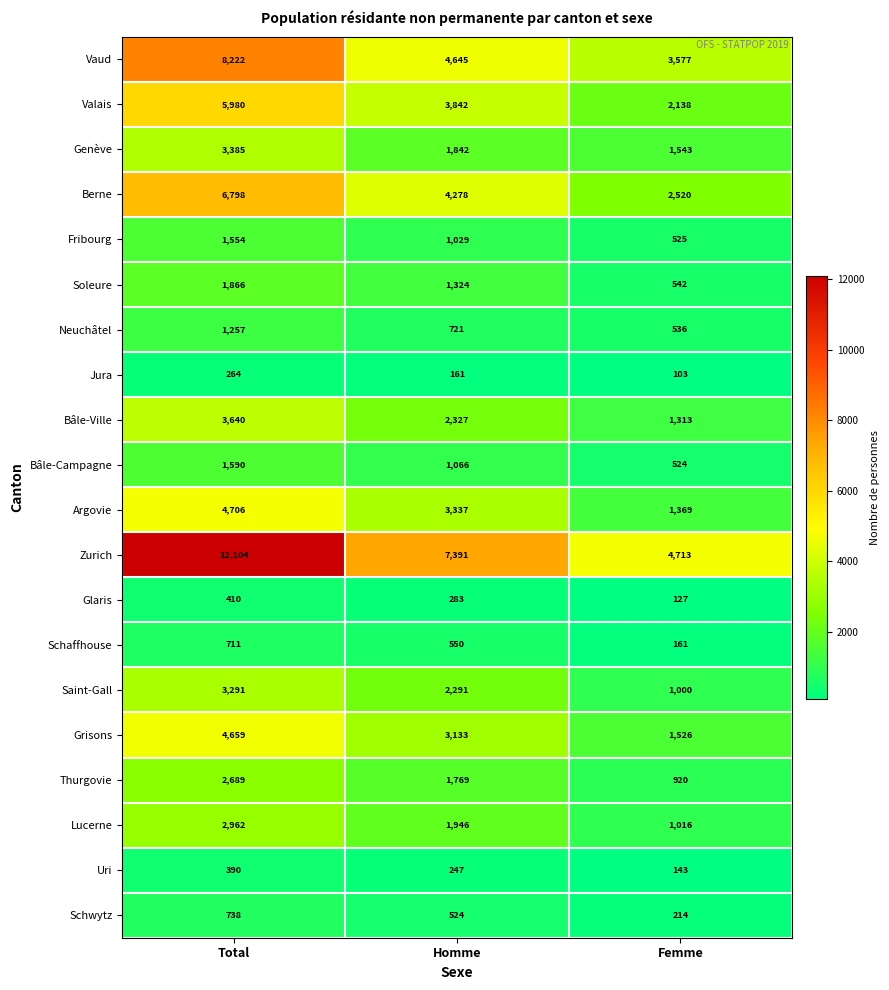

What is the approximate value of Grisons at Homme?

3133